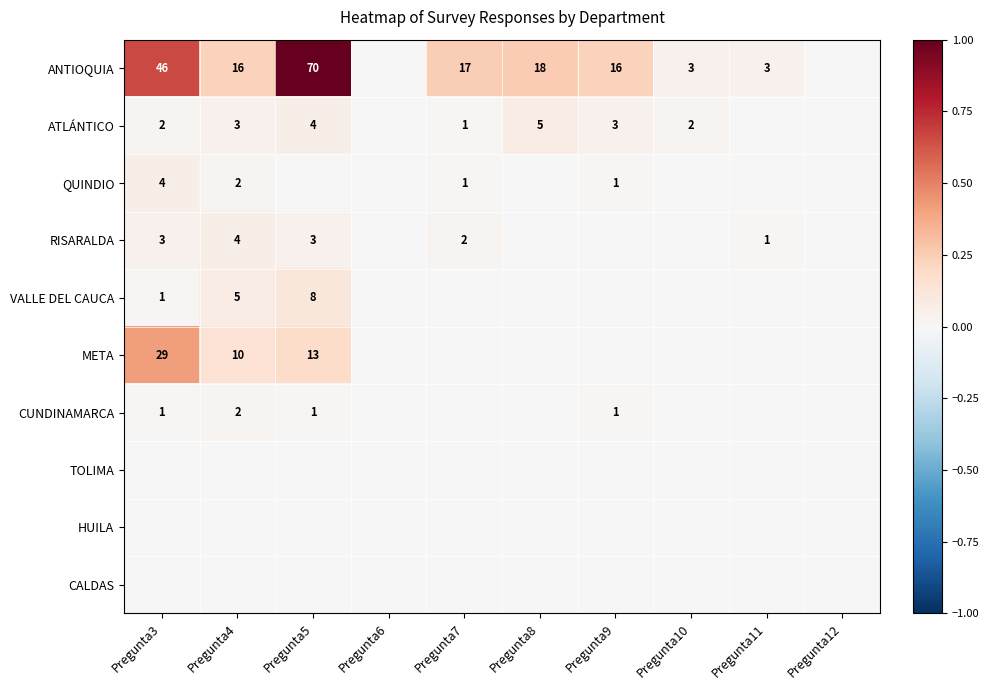

The value of CUNDINAMARCA at Pregunta9 is 1. True or false?

True